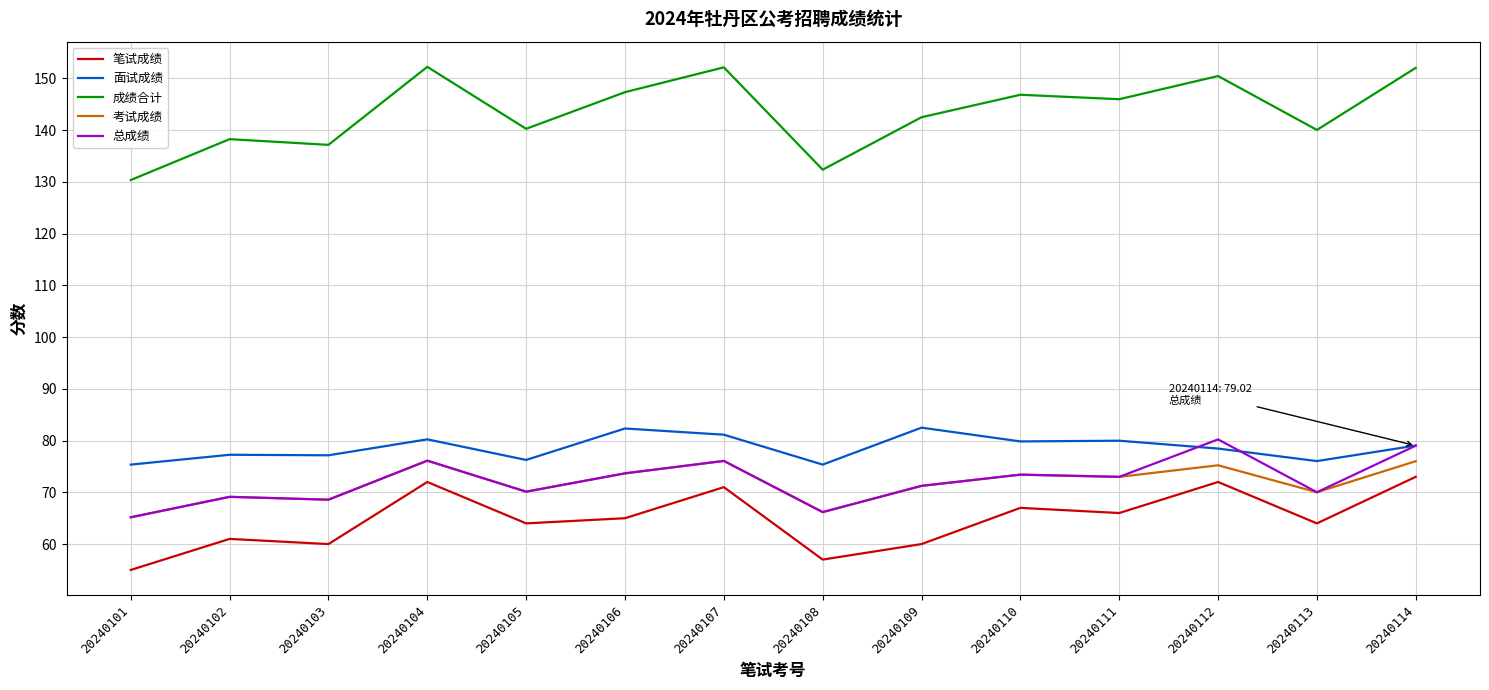

The value of 面试成绩 at 20240103 is 129.5. True or false?

False